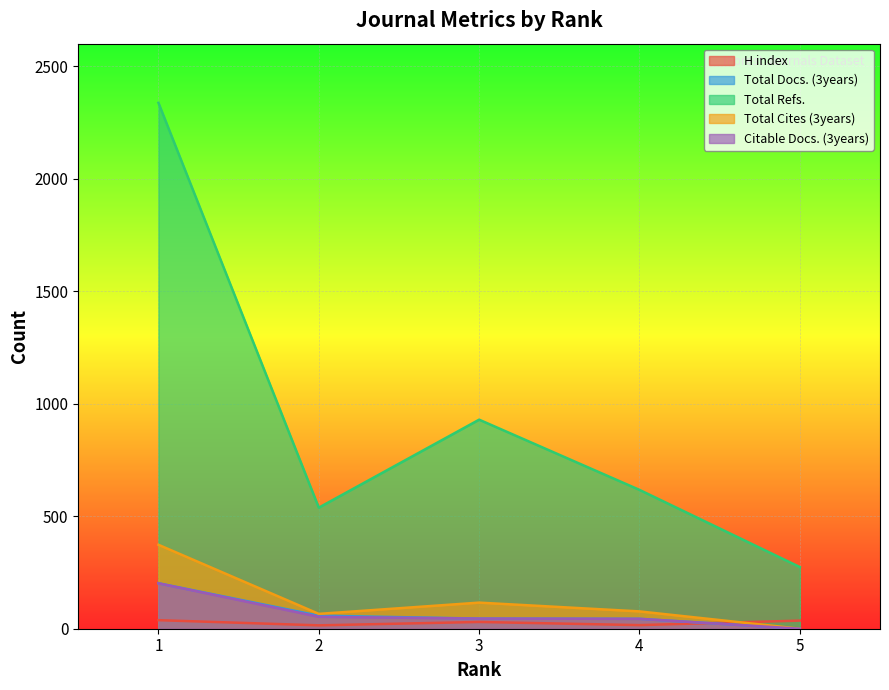

Reading left to right, extract all data points from this chart.

H index: 38	15	30	16	36
Total Docs. (3years): 202	58	45	44	0
Total Refs.: 2337	538	929	617	274
Total Cites (3years): 373	66	116	77	0
Citable Docs. (3years): 202	53	45	44	0